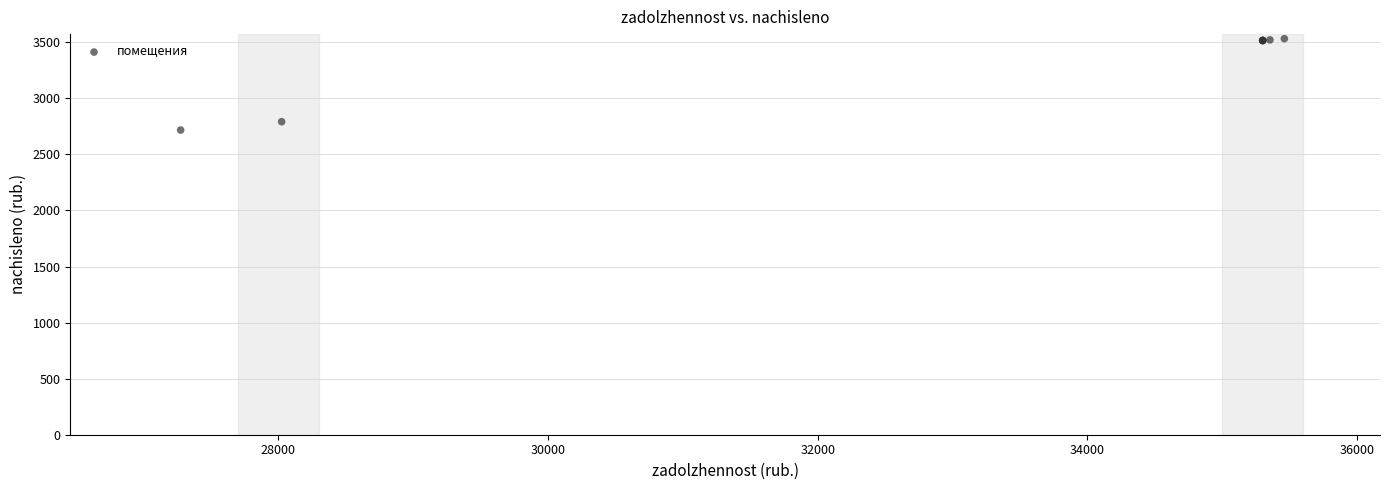

What Y value in the scatter plot is closest to 3124?

2791.9